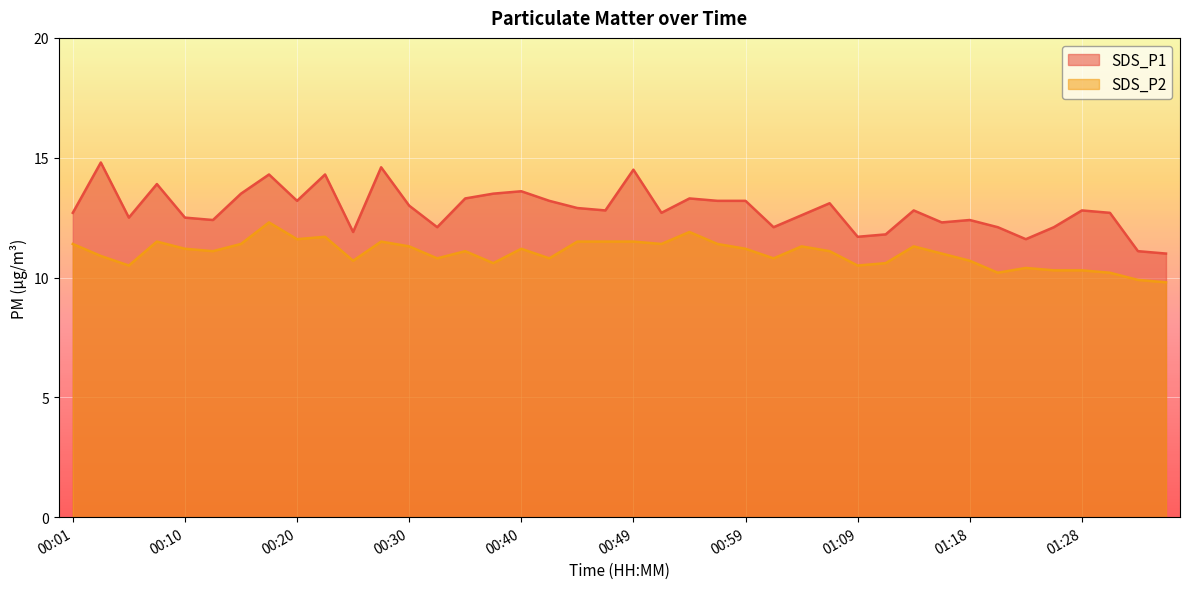

Rank the series at 00:25 from highest to lowest value.

SDS_P1, SDS_P2